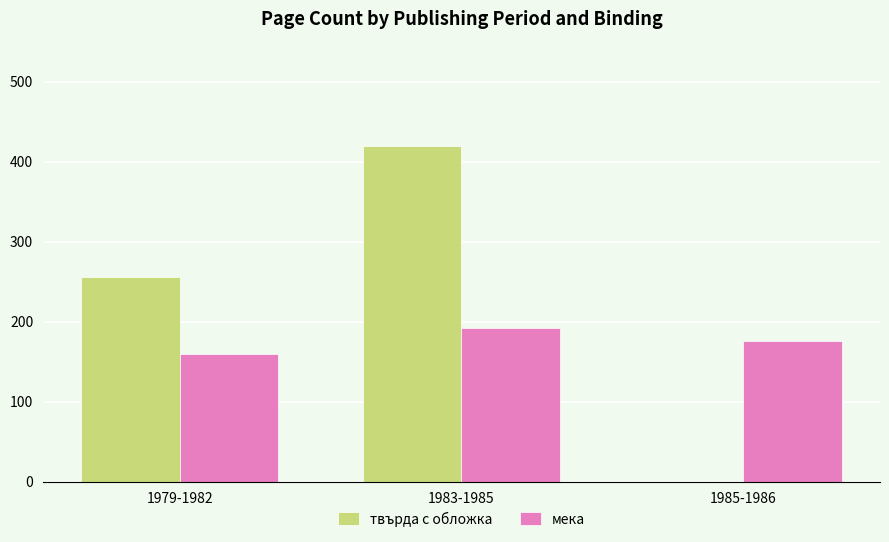

What is the total value across all series at 1985-1986?

176